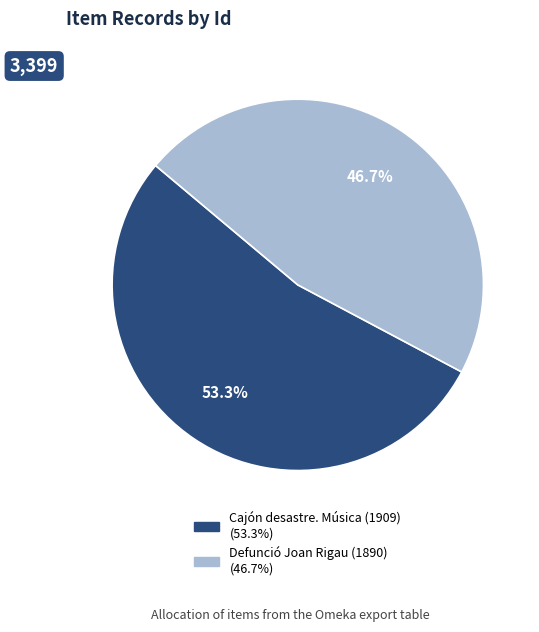

Is it true that Cajón desastre. Música (1909) is 61% of the pie?

False